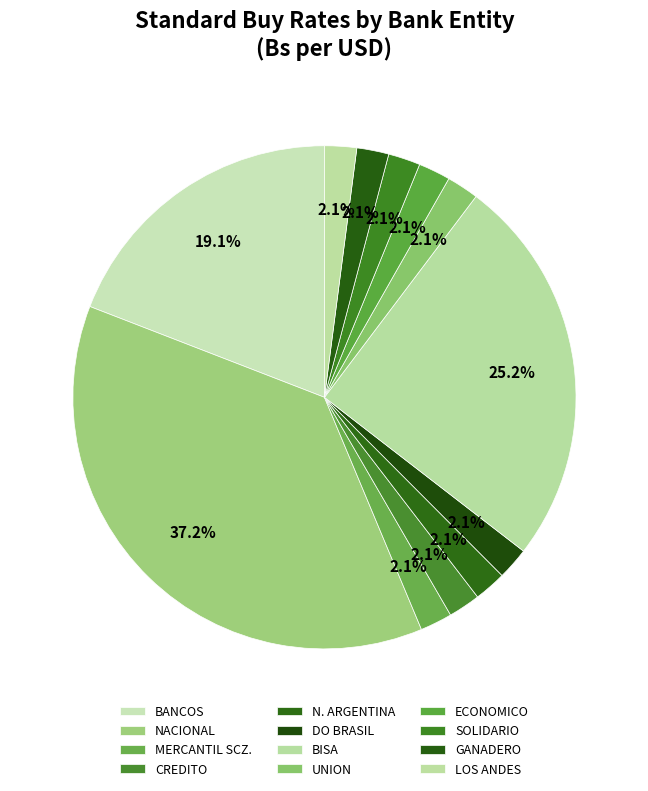

Is the sum of CREDITO and MERCANTIL SCZ. greater than half?

No